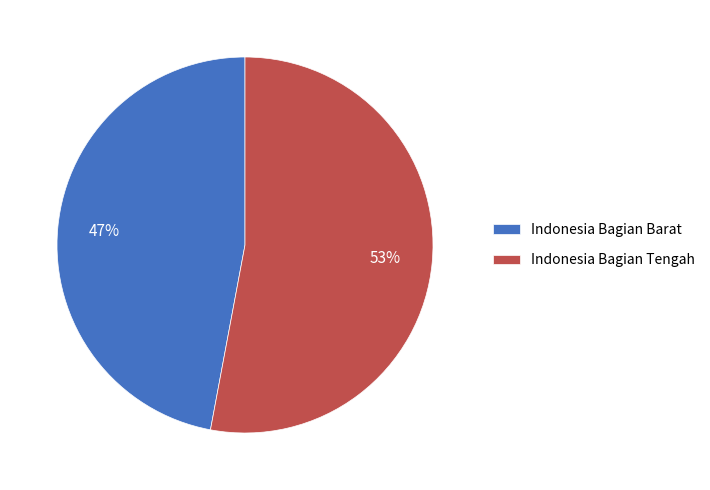

What is the ratio of the value at Indonesia Bagian Tengah to the value at Indonesia Bagian Barat?

1.1